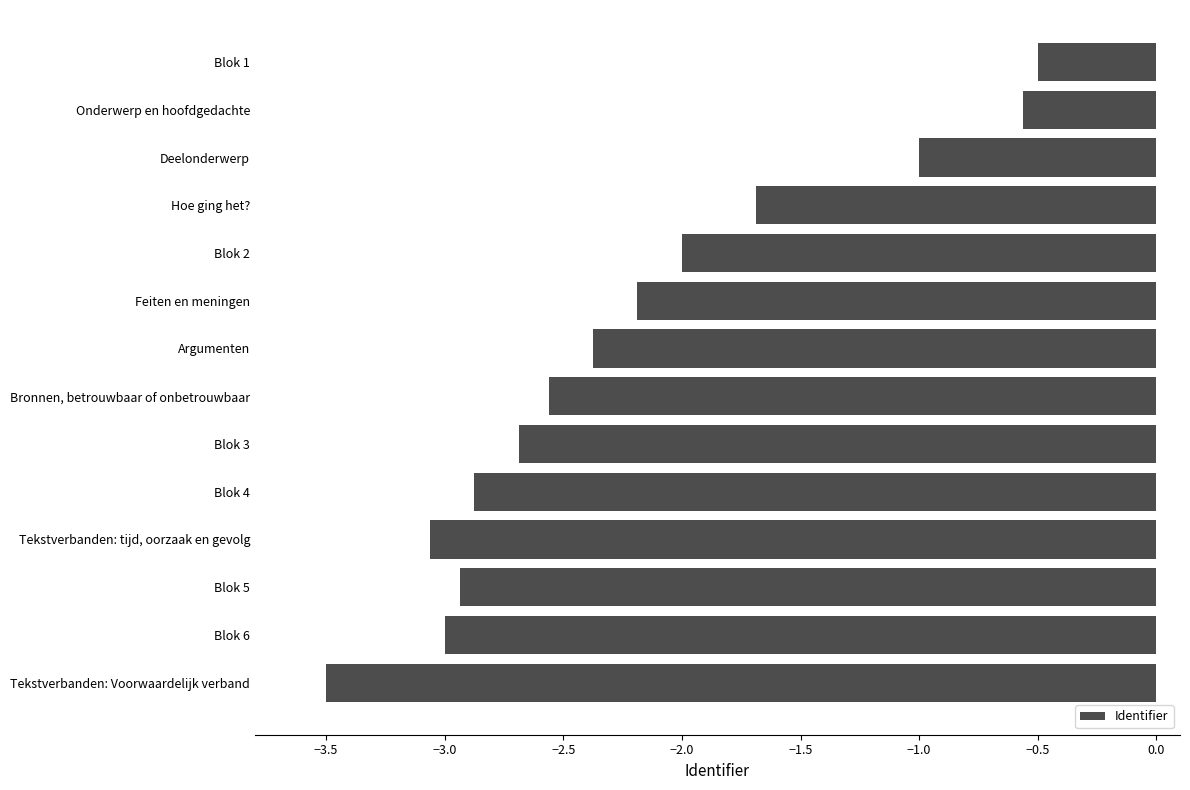

True or false: the data shows -0.2 at Blok 1.

False